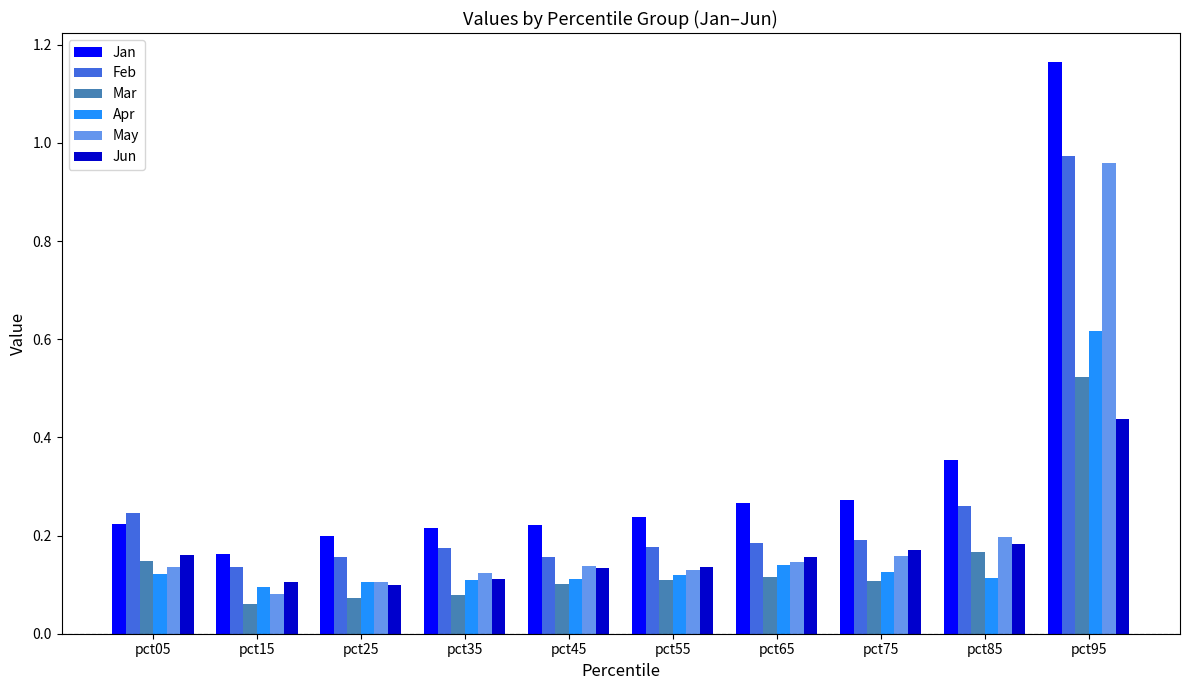

Which category has the highest value in the Feb series?

pct95